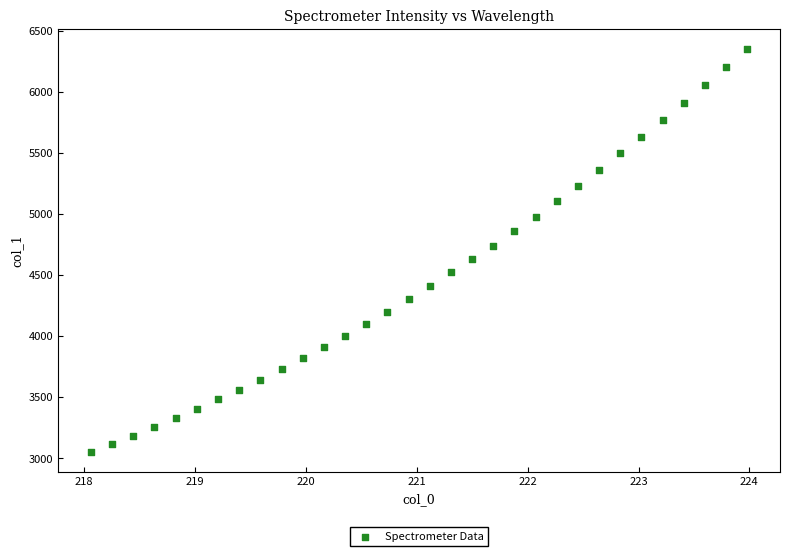

What is the range of Y values (max minus min)?

3299.9